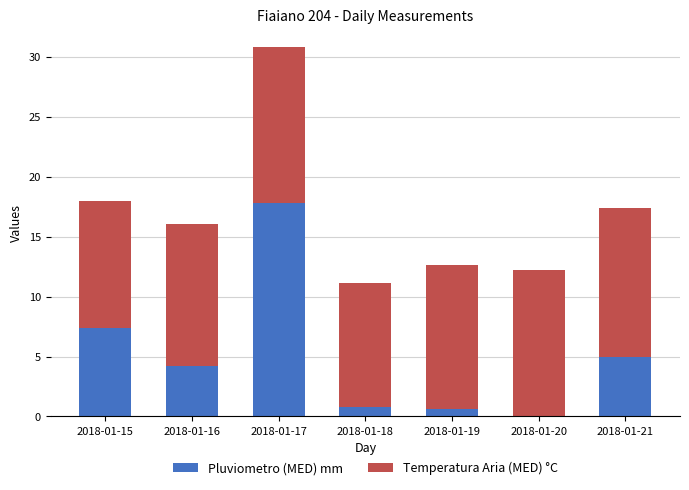

At which label does Pluviometro (MED) mm reach its peak?

2018-01-17